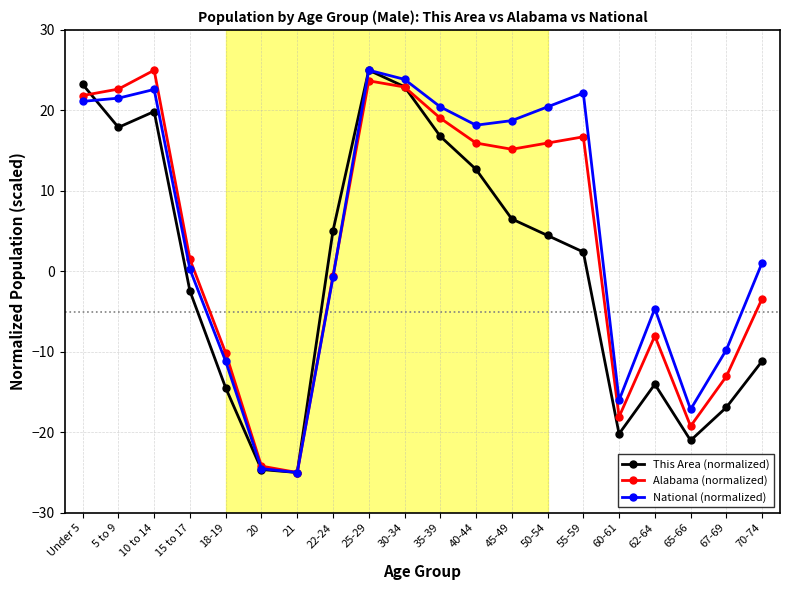

What is the spread (max minus min) of values at 50-54?

16.0